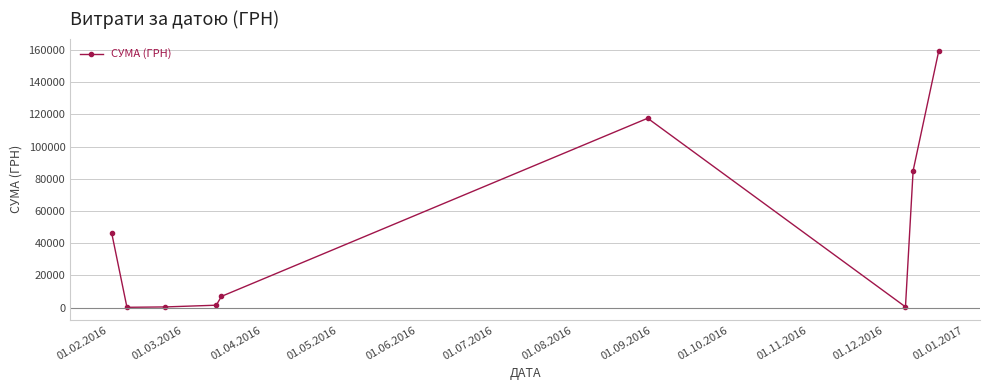

What is the average value?

46374.8